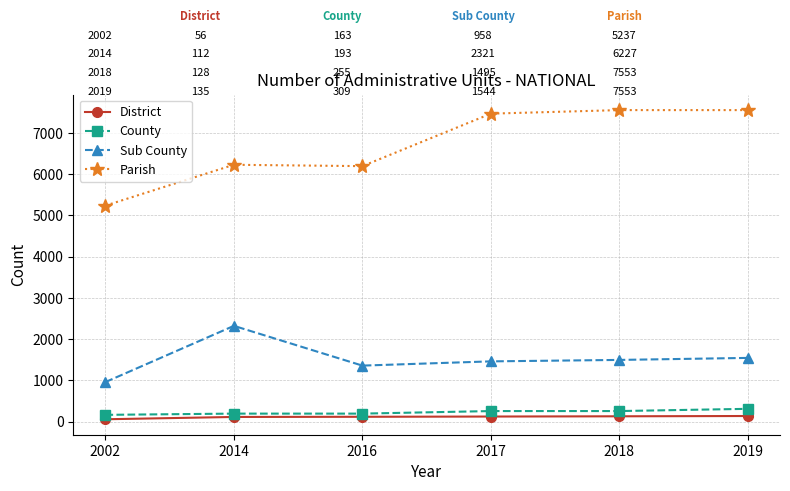

What is the minimum value for County?

163